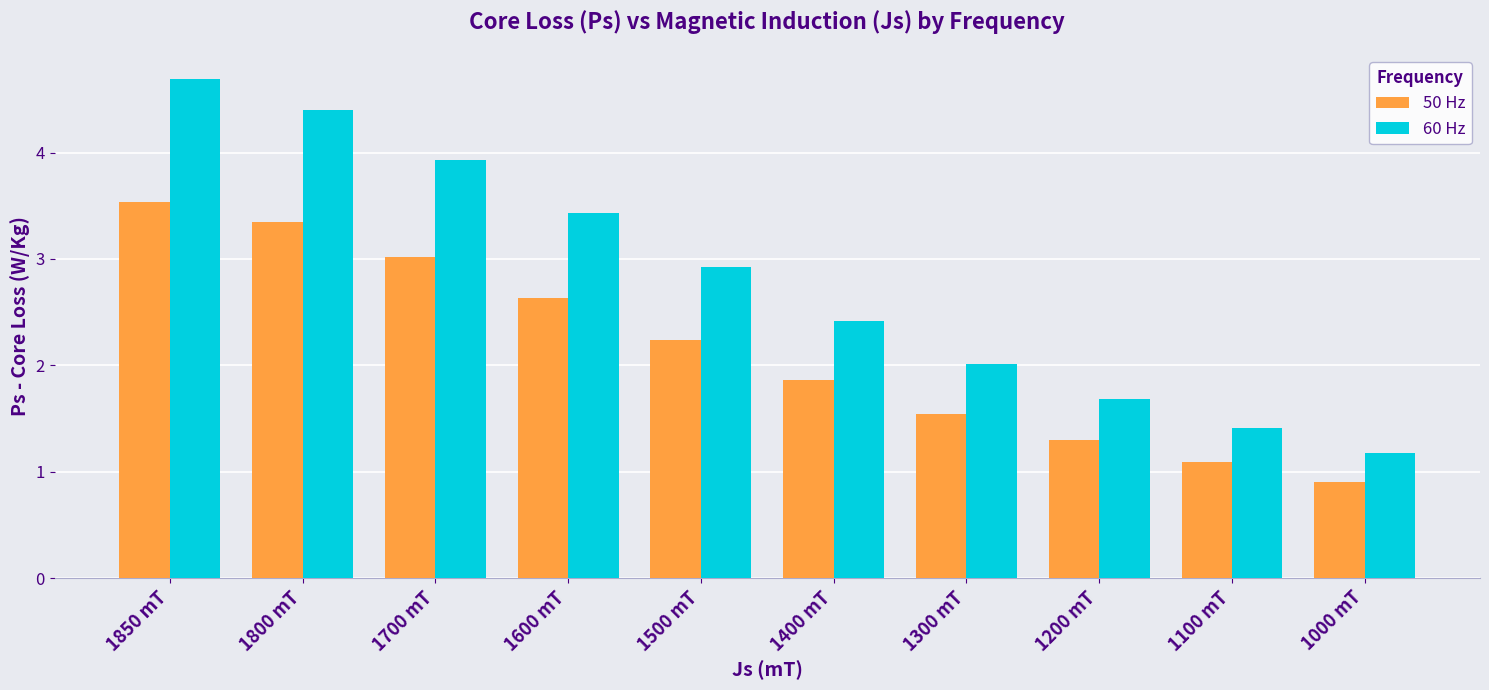

Does the chart contain any negative values?

No